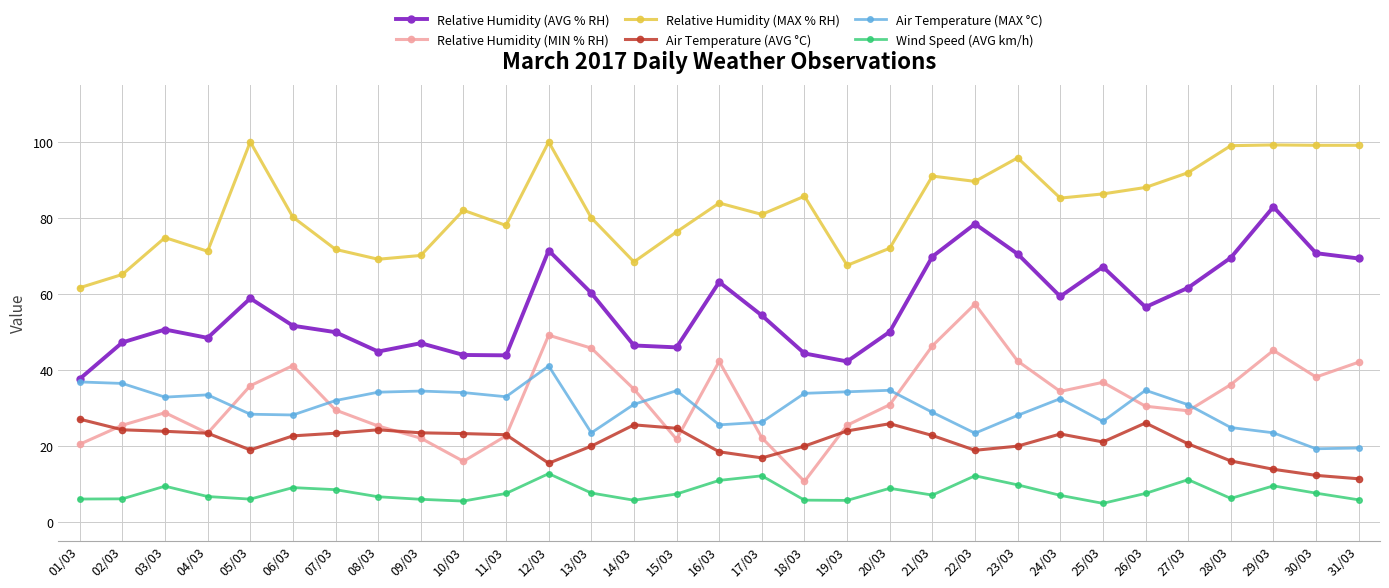

Is the value of Relative Humidity (MAX % RH) at 12/03 greater than the value of Air Temperature (AVG °C) at 20/03?

Yes